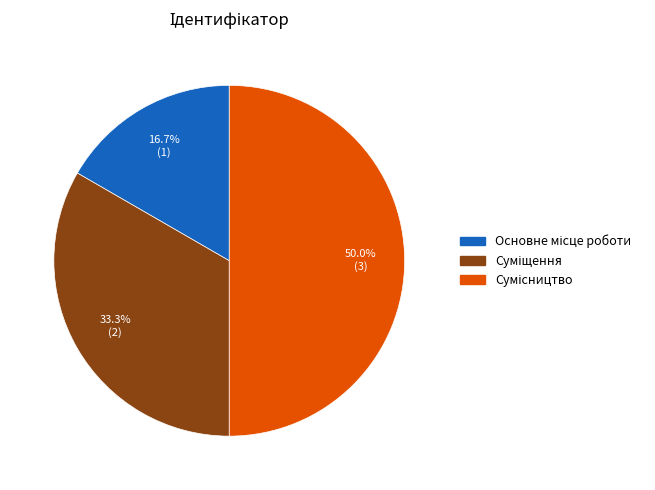

The Суміщення slice represents 44% of the pie. True or false?

False